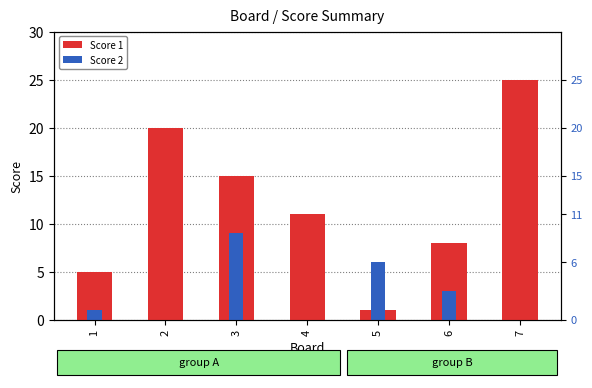

Does the chart contain any negative values?

No